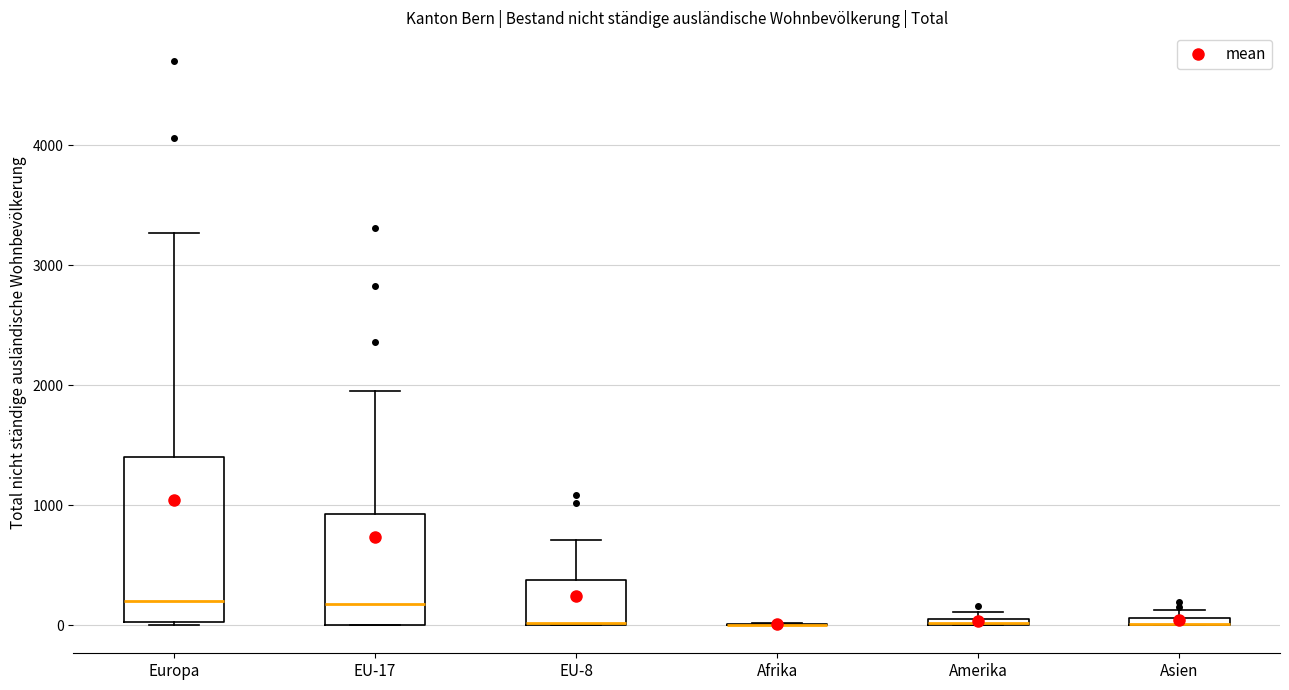

Which box is the tallest, from its lower edge to its upper edge?

Europa